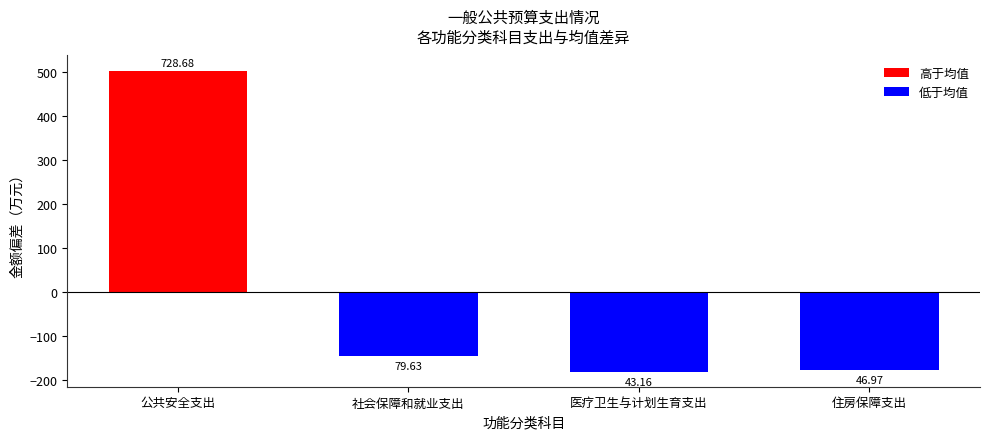

Reading left to right, transcribe all the data shown in this chart.

公共安全支出=504.1	社会保障和就业支出=-145.0	医疗卫生与计划生育支出=-181.4	住房保障支出=-177.6